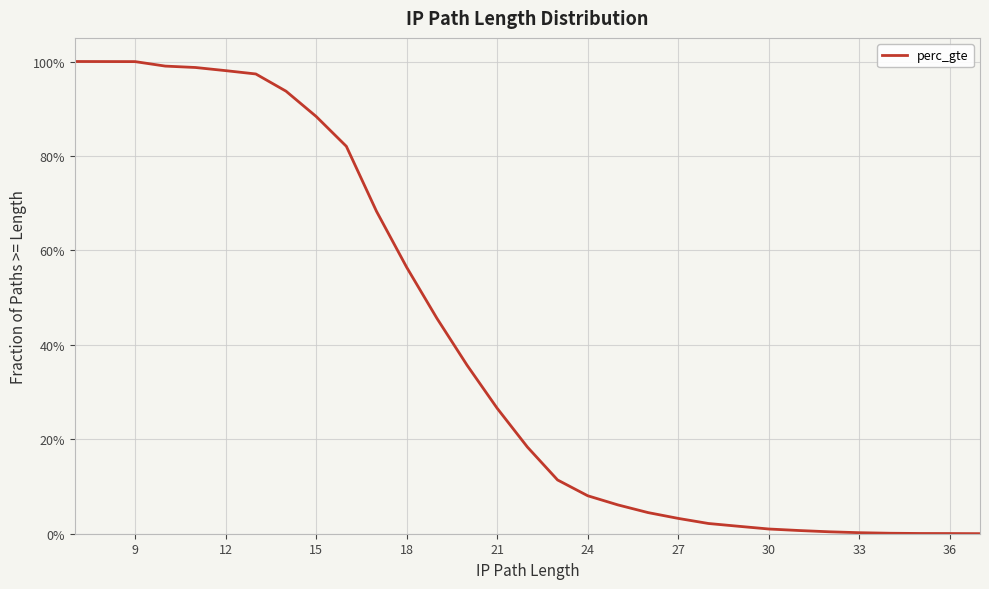

How many lines are shown in the chart?

1